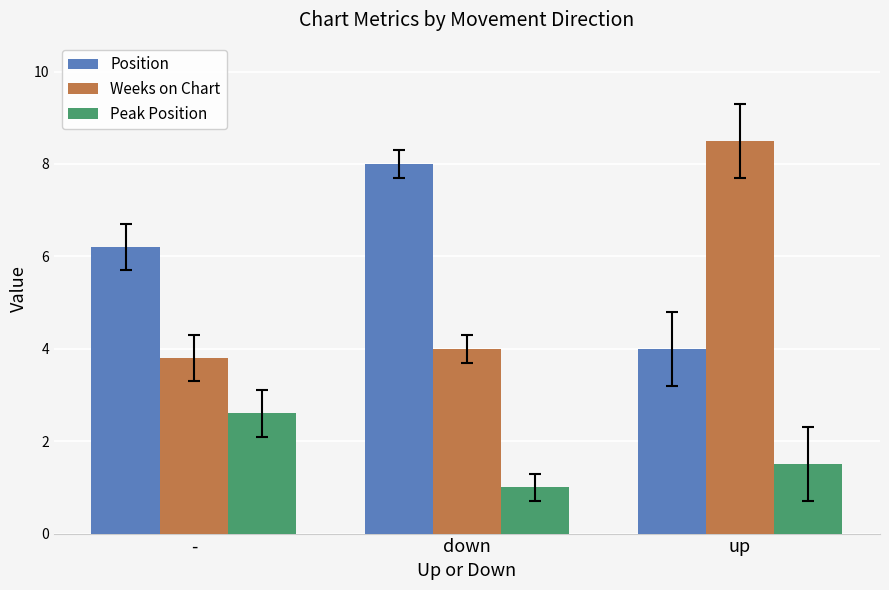

Is it true that Weeks on Chart equals 4.0 at down?

True